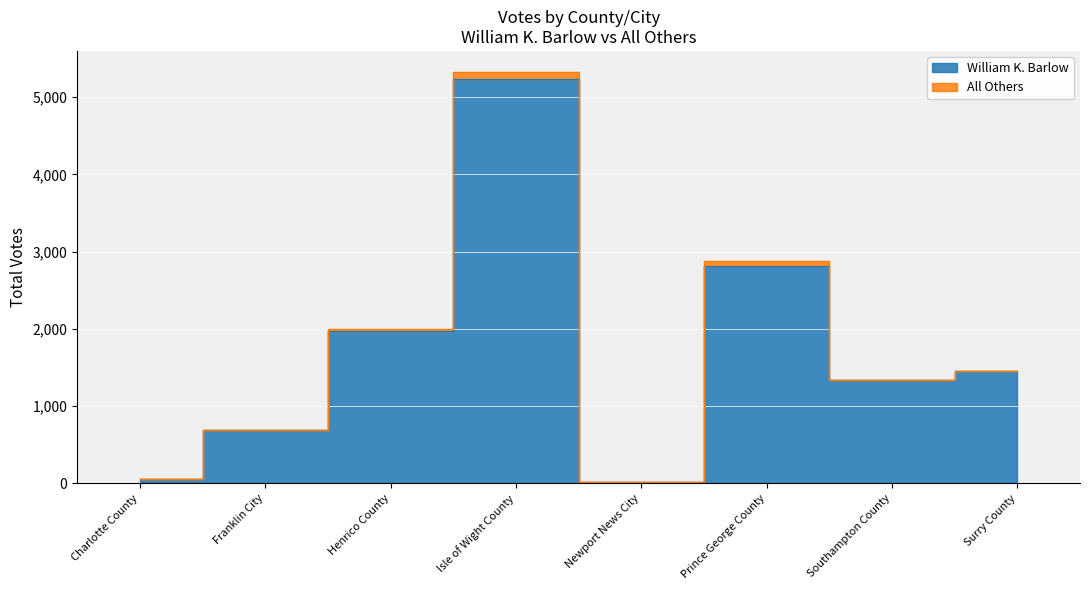

List the labels in order of value, largest first.

Isle of Wight County, Prince George County, Henrico County, Surry County, Southampton County, Franklin City, Charlotte County, Newport News City